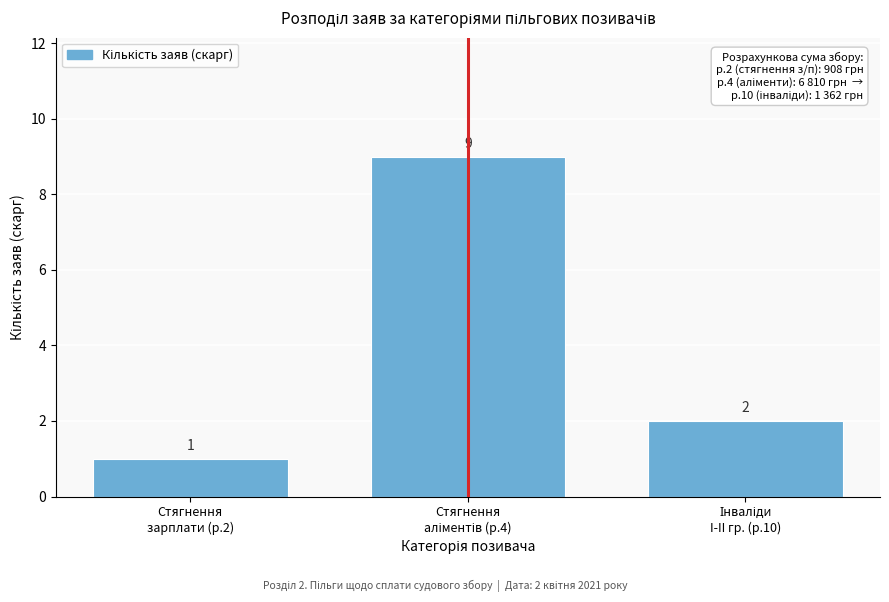

Reading left to right, what are all the values shown in this chart?

1	9	2